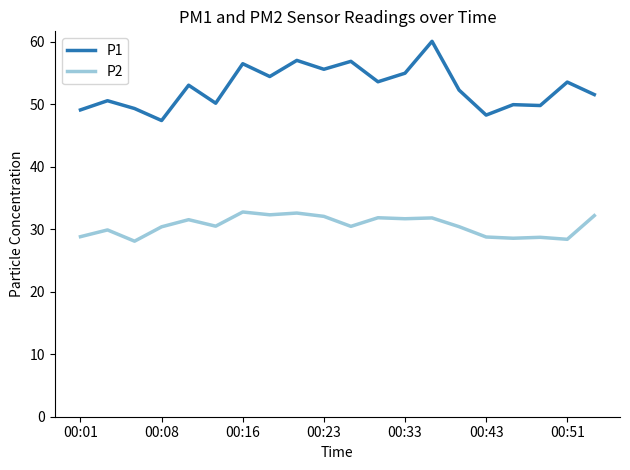

Which series has the widest spread of values?

P1